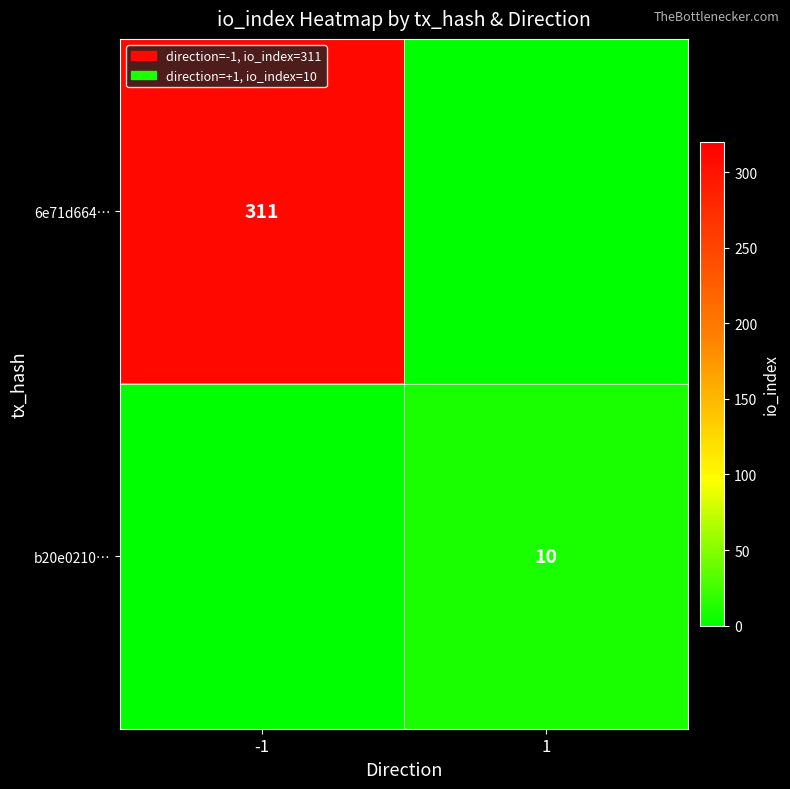

What is the total value across all series at 1?

10